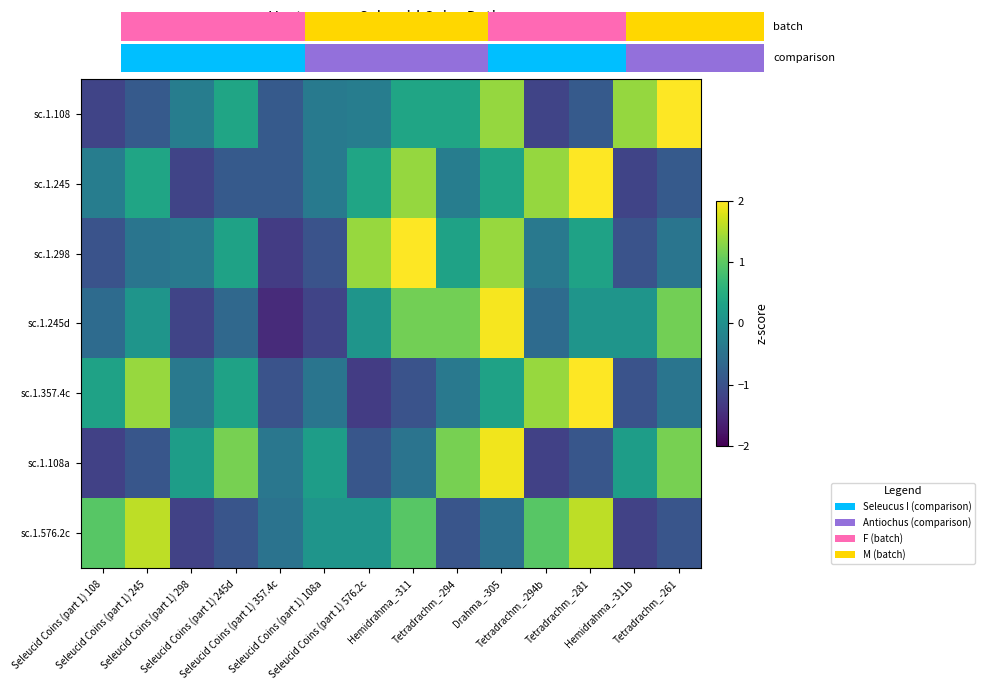

What is the difference between the highest and lowest values at Hemidrahma_-311b?

2.6